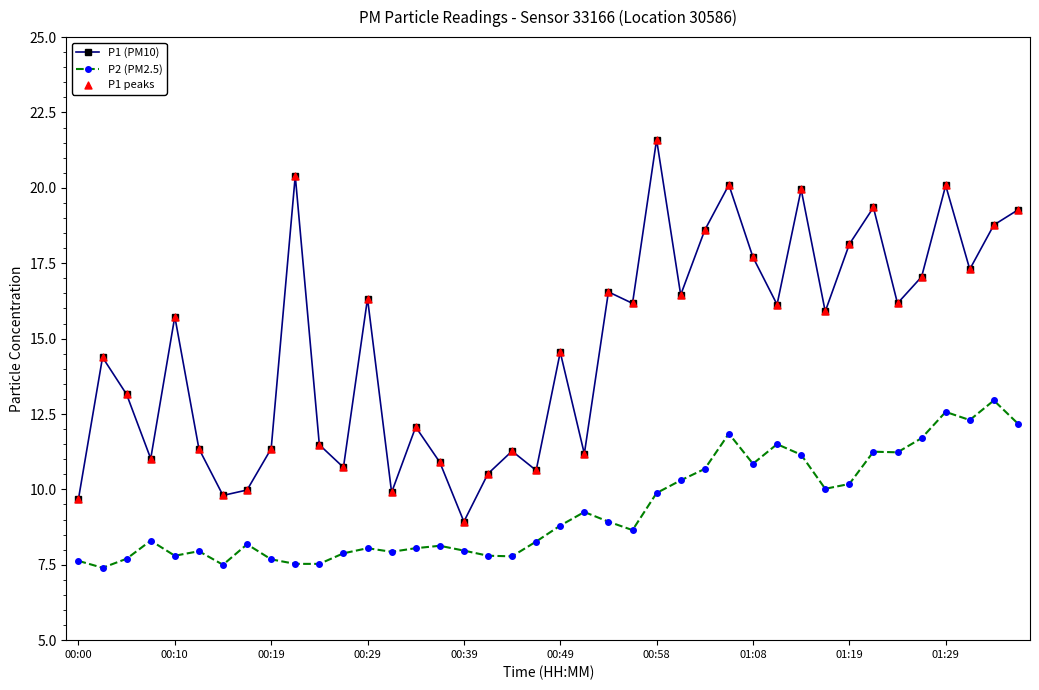

What is the value of the P1 (PM10) point at the 25th from the left?

21.6